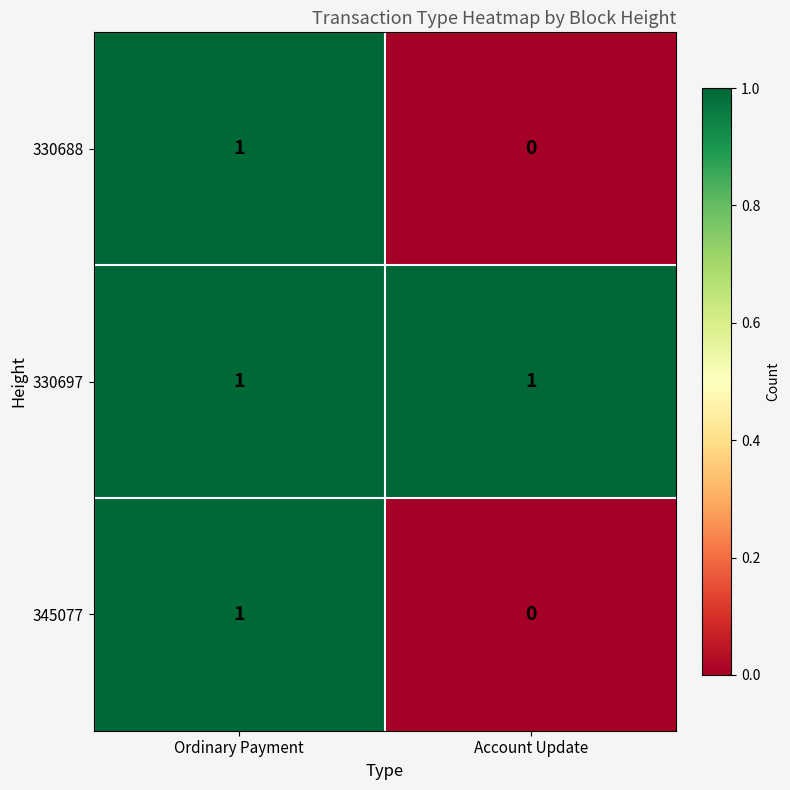

Reading right to left, transcribe all the data shown in this chart.

330688: Account Update=0	Ordinary Payment=1
330697: Account Update=1	Ordinary Payment=1
345077: Account Update=0	Ordinary Payment=1